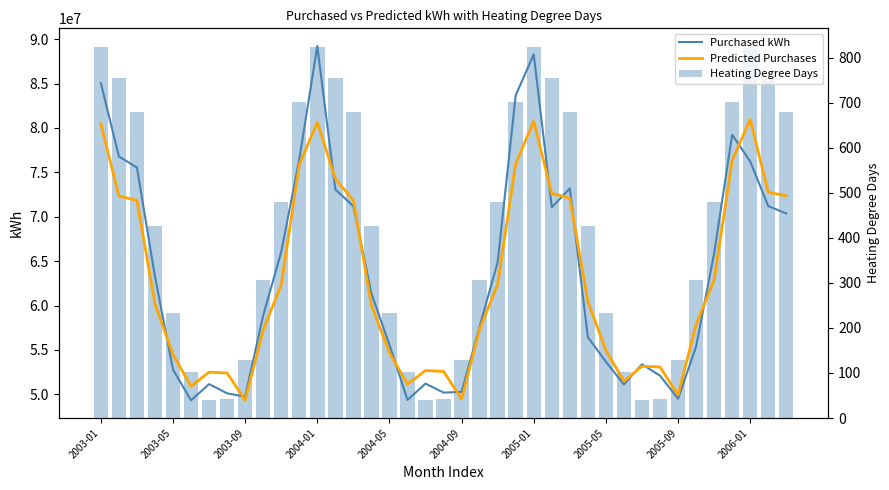

What is the average value of the Heating Degree Days series?

421.0